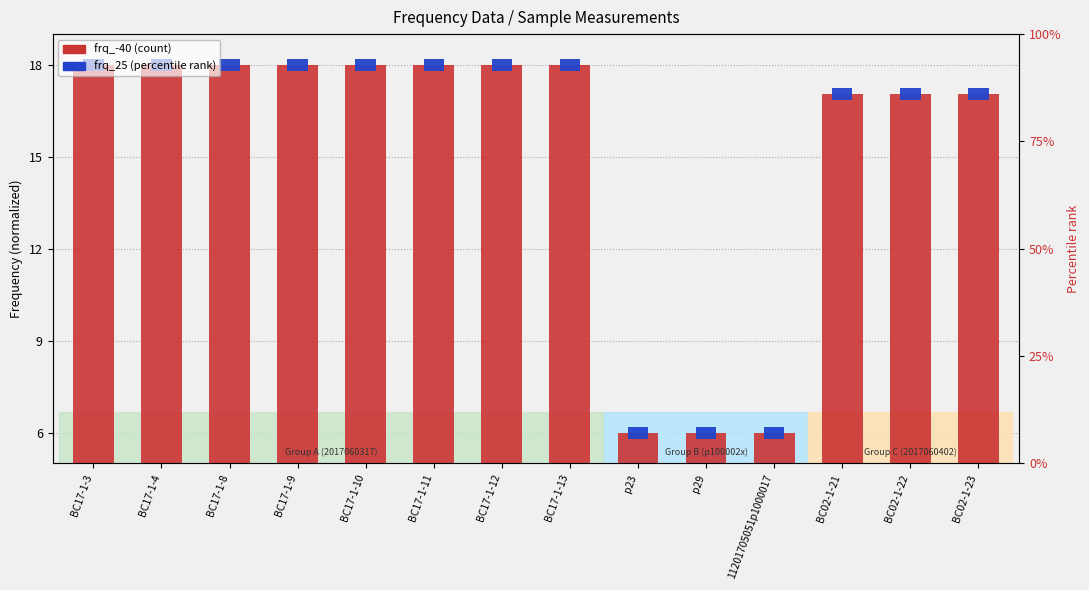

The value at BC17-1-9 is 6.7. True or false?

False